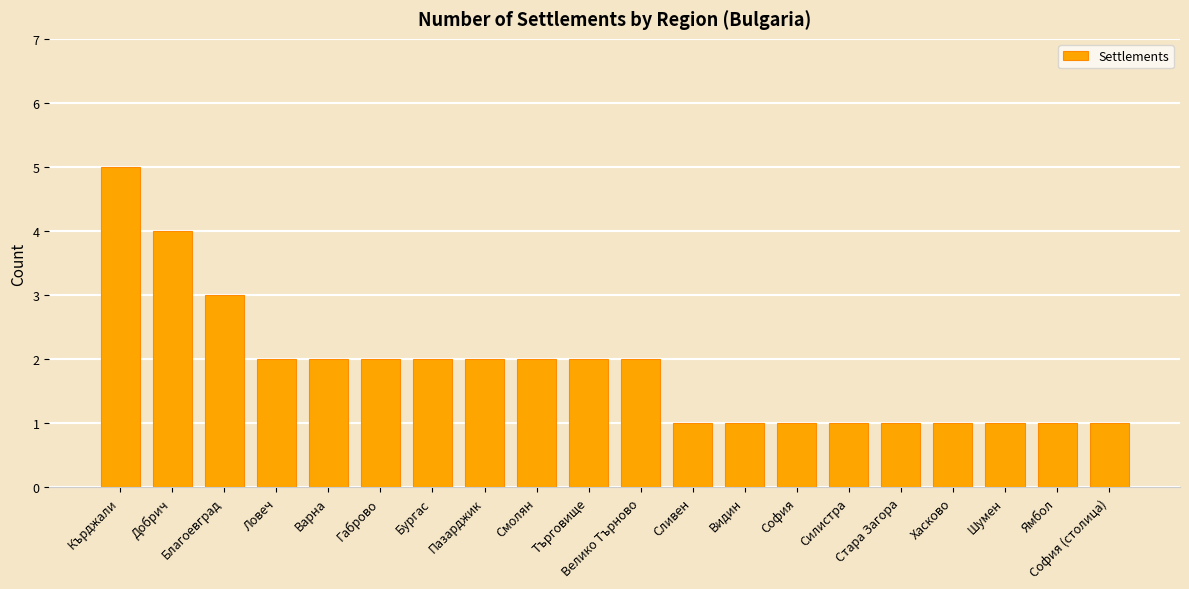

Where is the data nearest to the value 3?

Благоевград